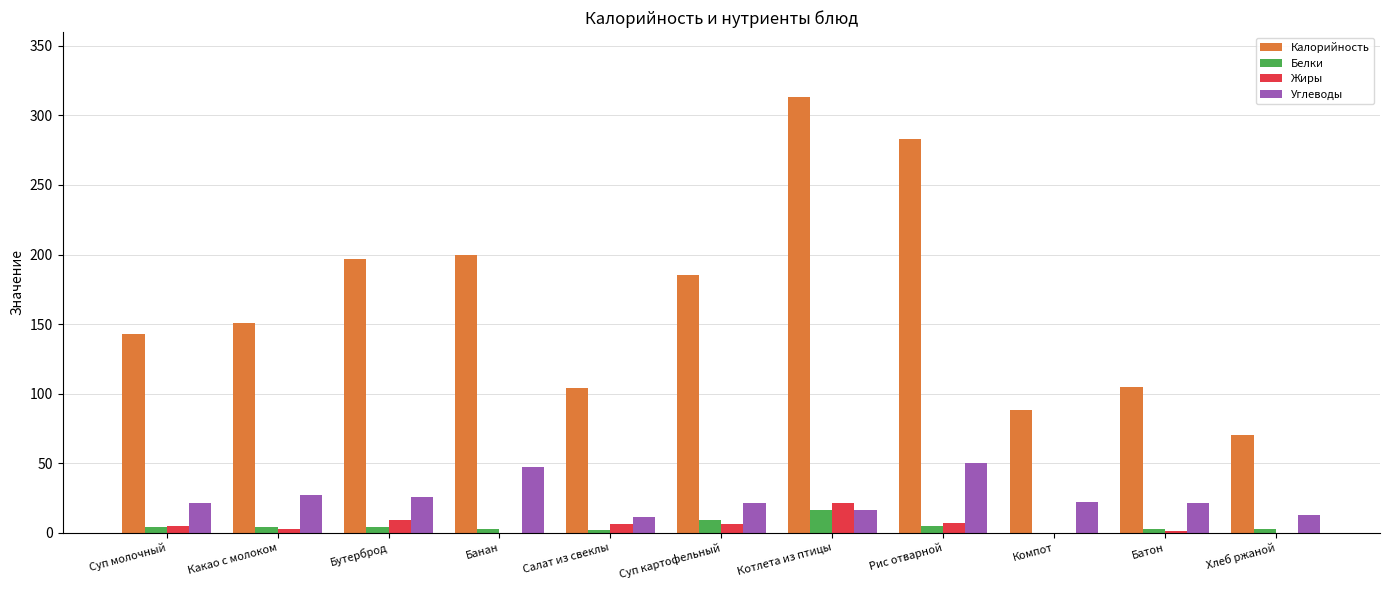

Which series has the largest total across all categories?

Калорийность